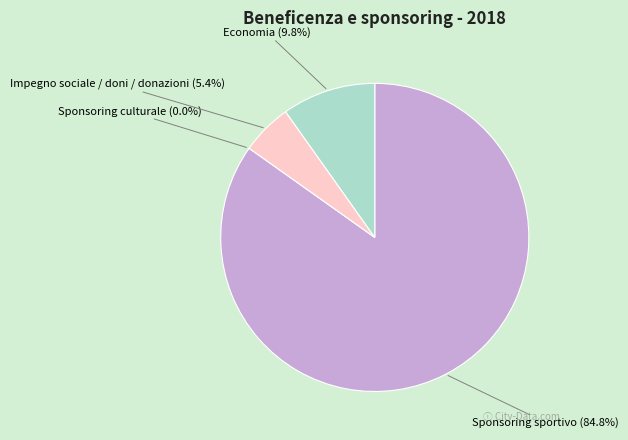

What is the largest slice in the pie chart?

Sponsoring sportivo